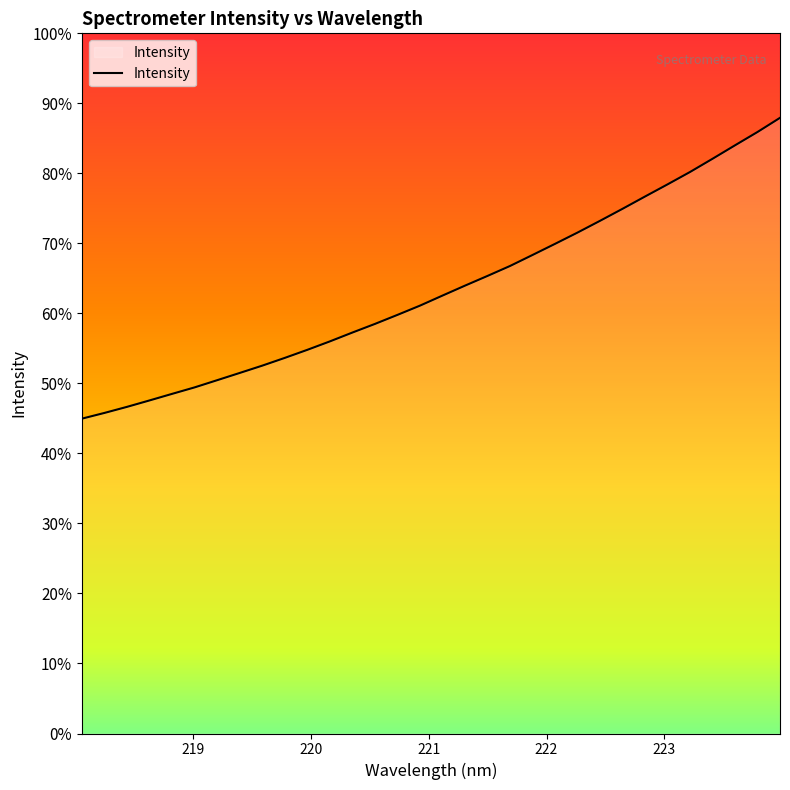

Is this an area chart (filled region under the line)?

Yes